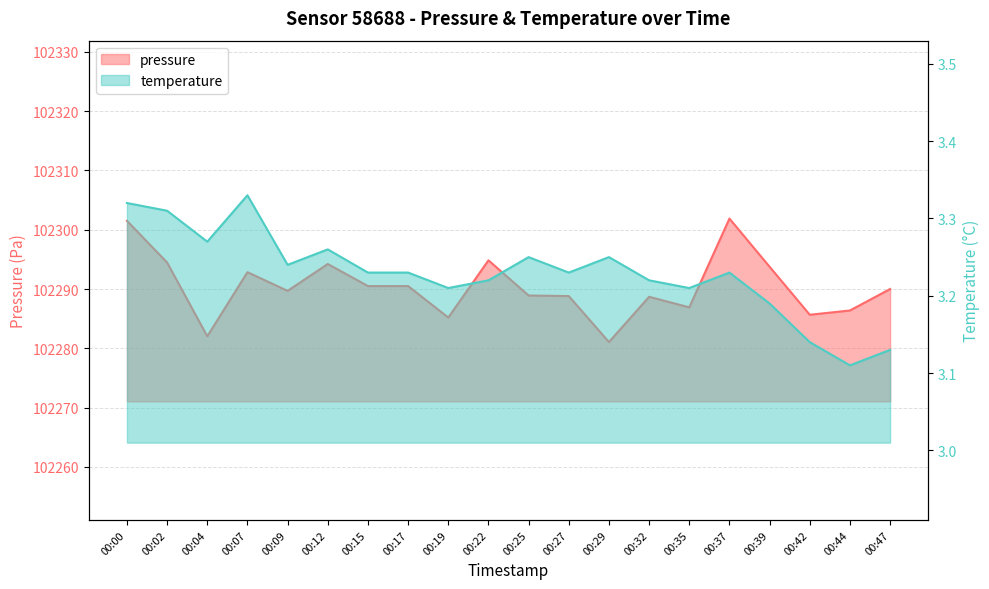

Between 00:00 and 00:44, which series saw the biggest shift?

pressure